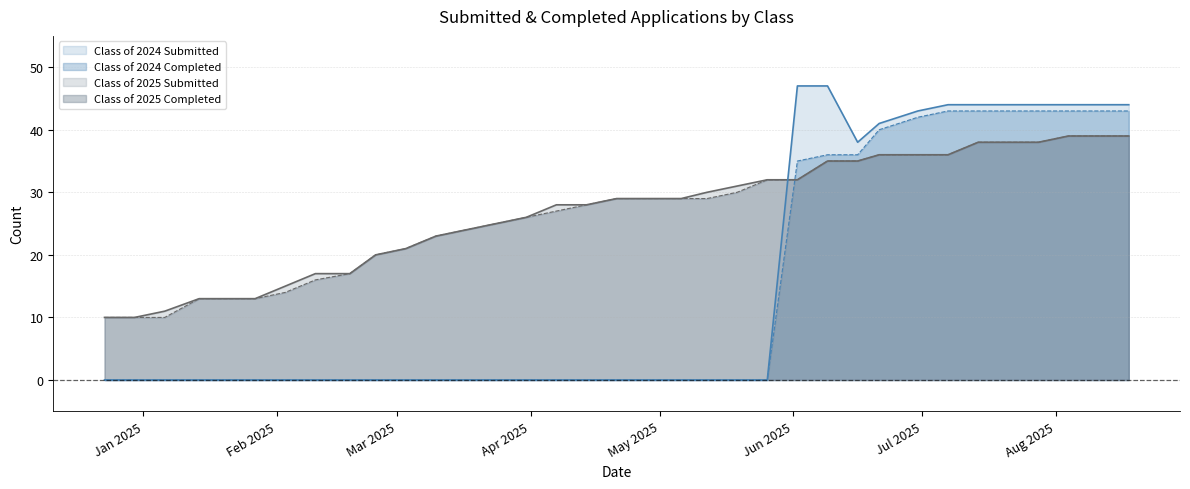

What are all the series names shown in the legend?

Class of 2024 Submitted, Class of 2024 Completed, Class of 2025 Submitted, Class of 2025 Completed